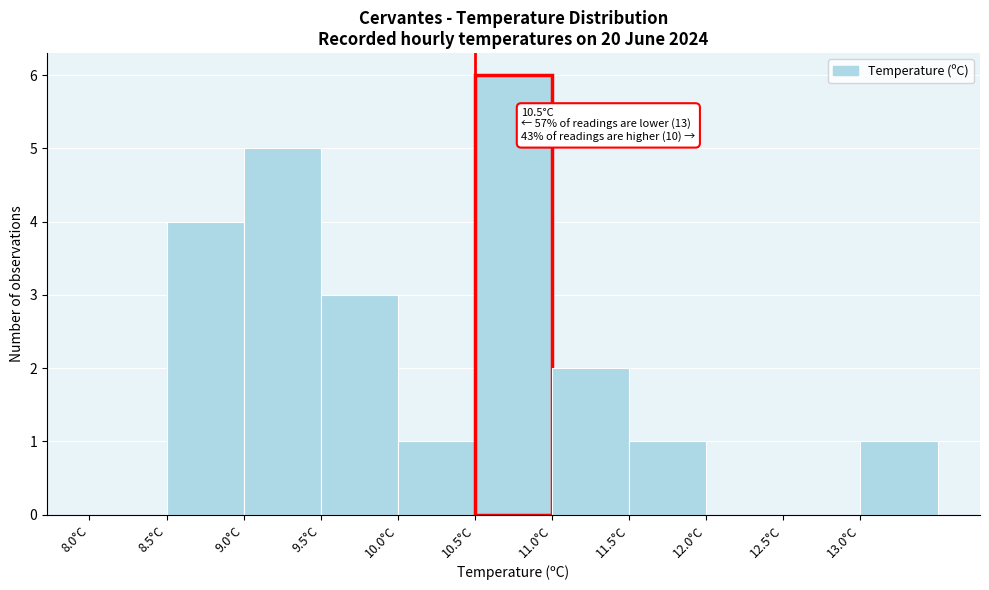

Over which range of the x-axis is the bar tallest?

10.5 to 11.0